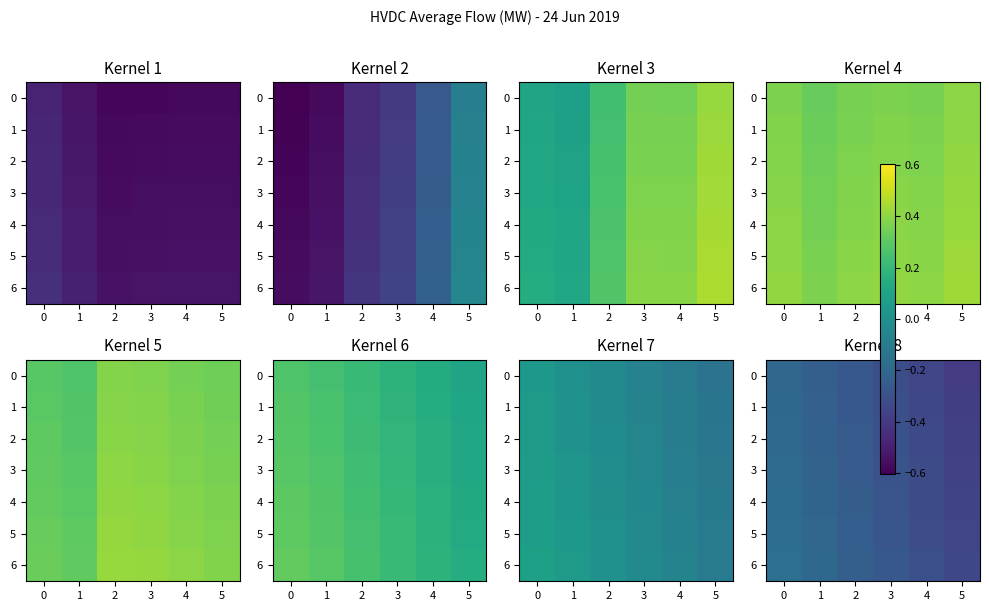

True or false: row_3 has a value of -0.3 at 1.

False